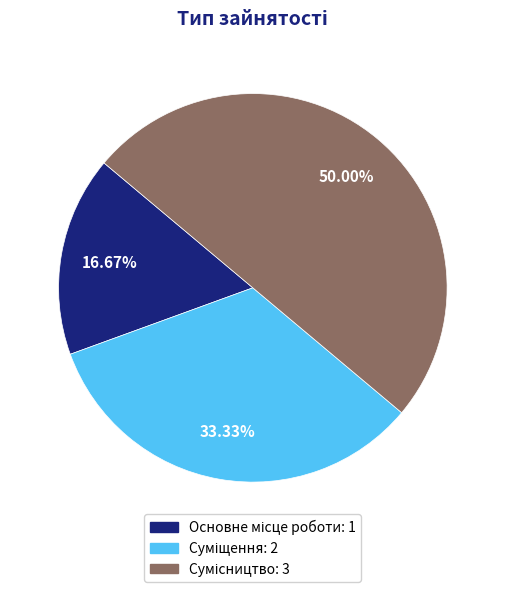

Count the number of slices in the pie.

3